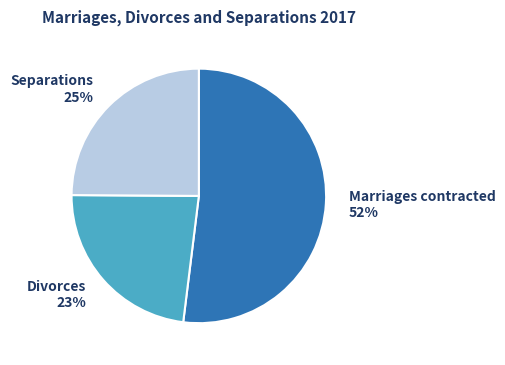

Rank the categories by value from lowest to highest.

Divorces, Separations, Marriages contracted